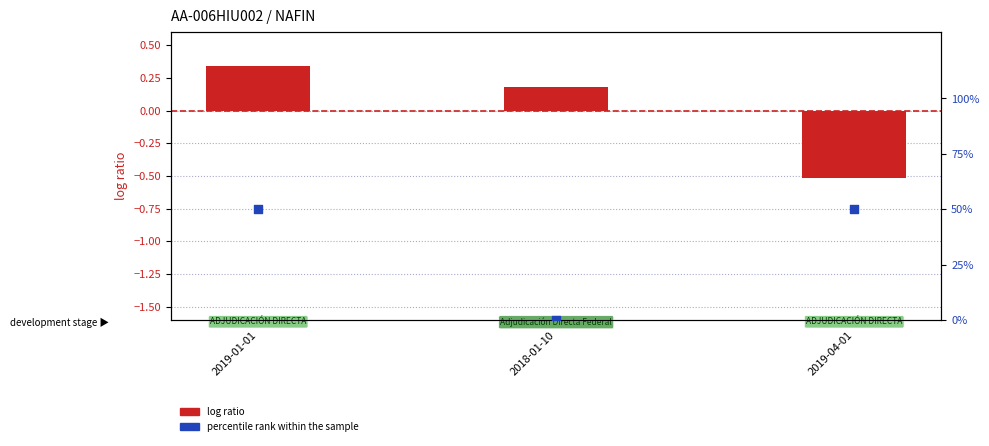

At how many categories does at least one series exceed 3?

2